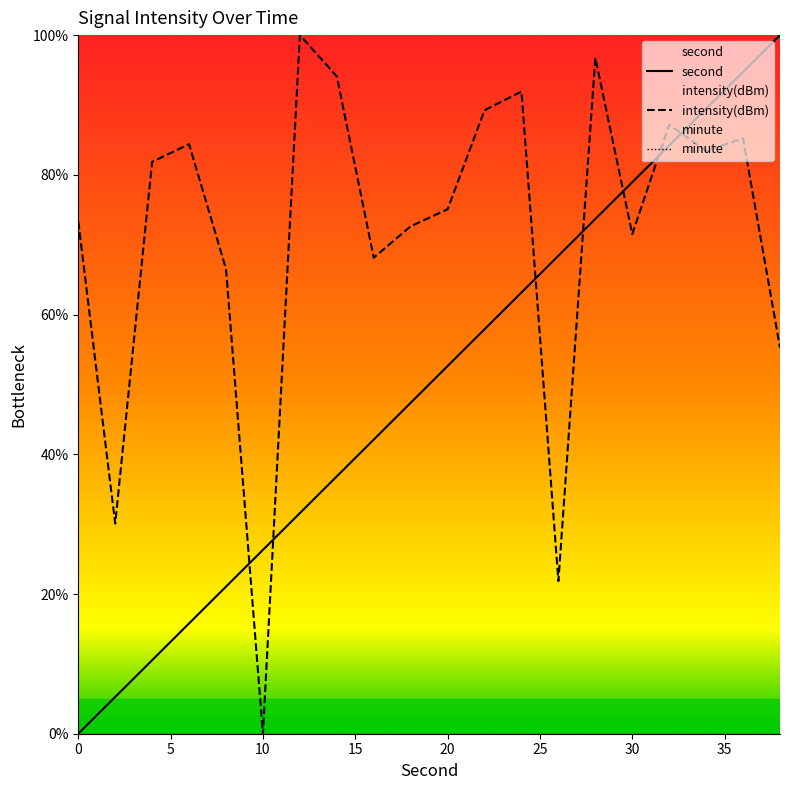

Reading left to right, list all the values displayed in this chart.

second: 0=0.0	2=5.3	4=10.5	6=15.8	8=21.1	10=26.3	12=31.6	14=36.8	16=42.1	18=47.4	20=52.6	22=57.9	24=63.2	26=68.4	28=73.7	30=78.9	32=84.2	34=89.5	36=94.7	38=100.0
intensity: 0=73.3	2=30.1	4=81.9	6=84.4	8=66.5	10=0.0	12=100.0	14=94.1	16=68.1	18=72.6	20=75.1	22=89.2	24=91.9	26=21.8	28=96.8	30=71.5	32=87.2	34=83.4	36=85.2	38=55.3